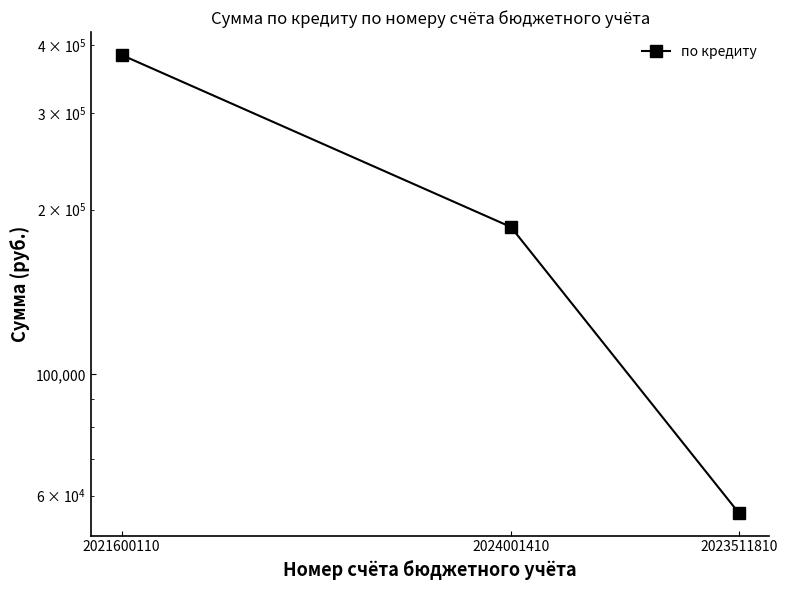

What is the label of the 1st point from the left?

2021600110